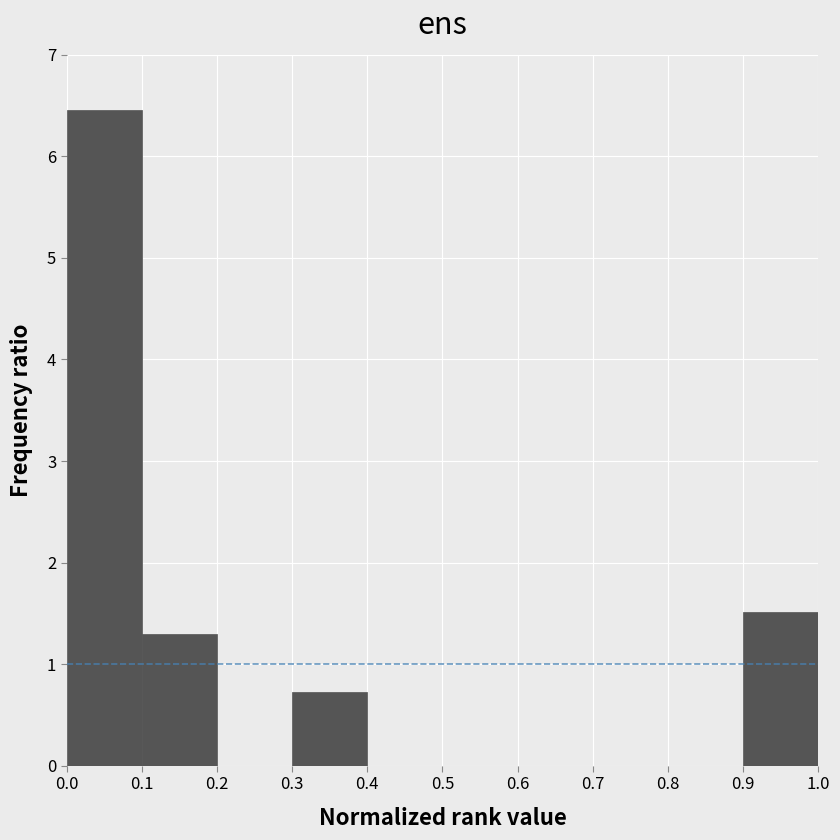

Over which range of the x-axis is the bar tallest?

0.0 to 0.1